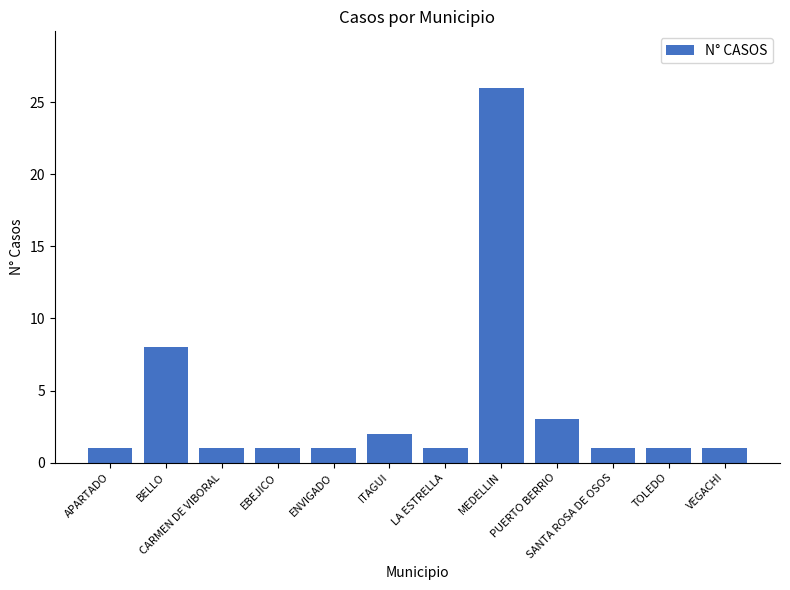

The value at LA ESTRELLA is 2. True or false?

False